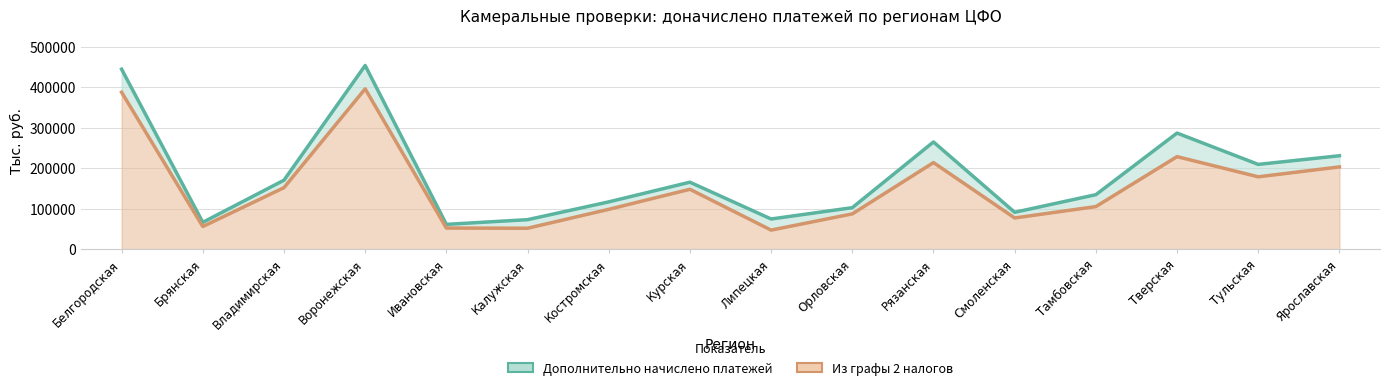

What is the difference between the maximum and minimum values in the Дополнительно начислено платежей series?

392142